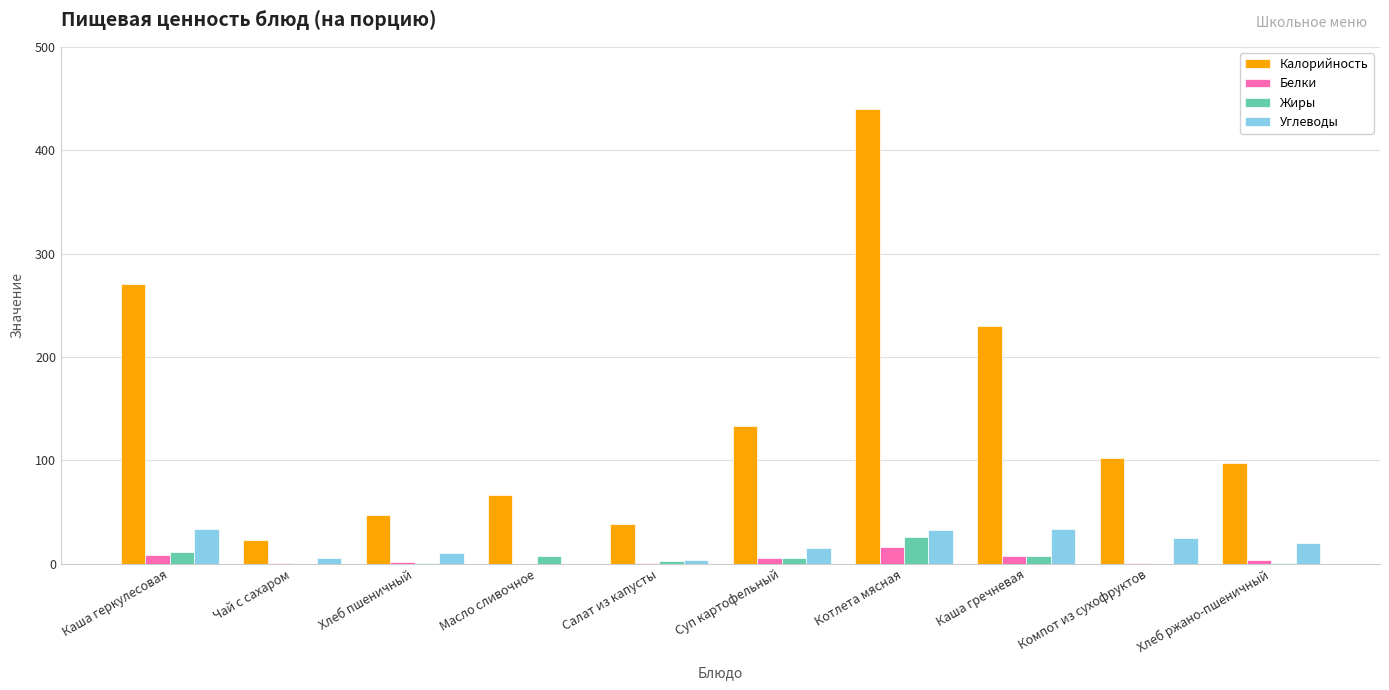

What is the spread (max minus min) of values at Котлета мясная?

423.8